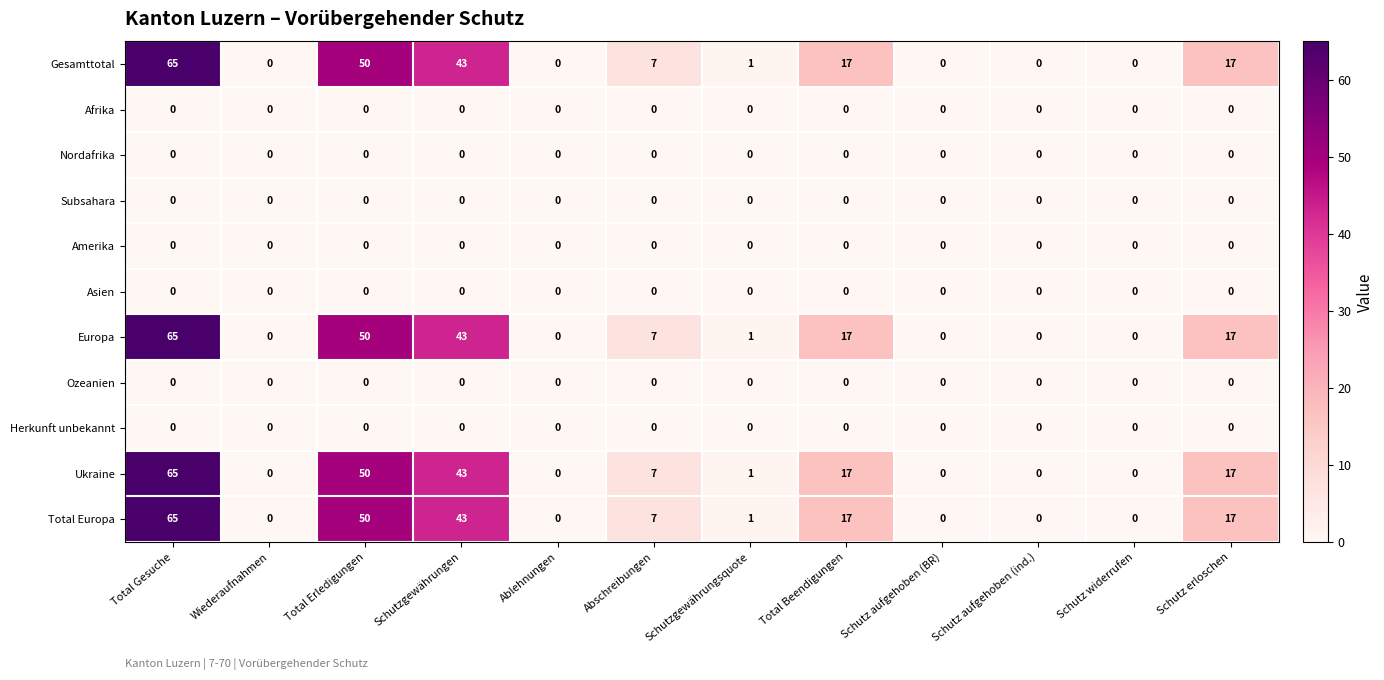

What is the difference between the highest and lowest values at Total Beendigungen?

17